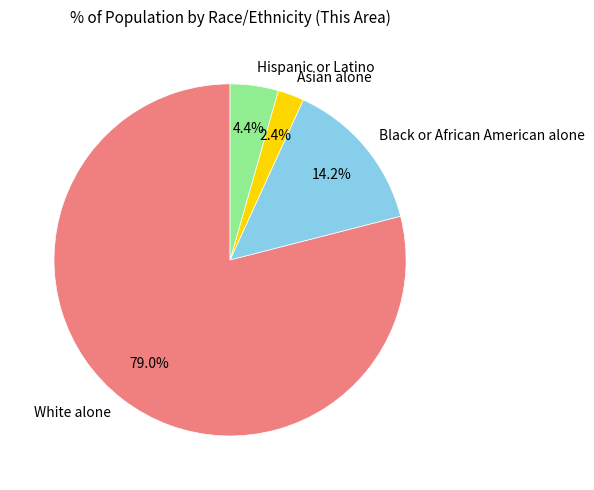

To the nearest percent, what is the difference between the Asian alone and White alone slice percentages?

77%